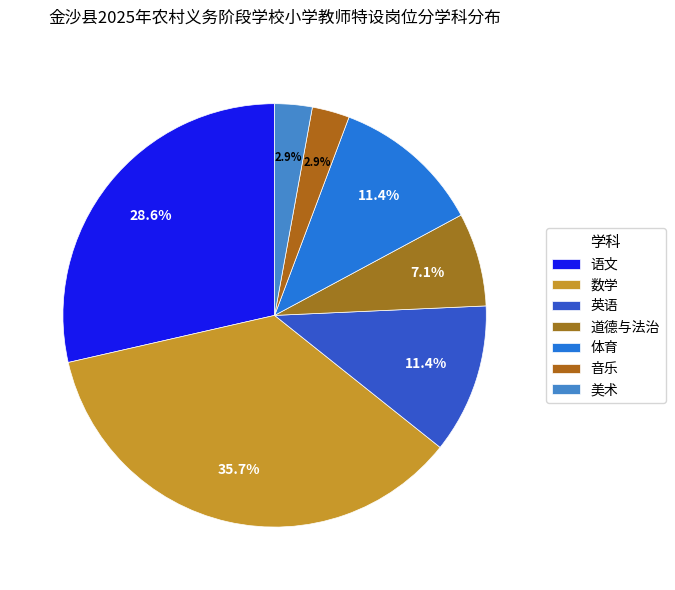

How many slices are in this pie chart?

7